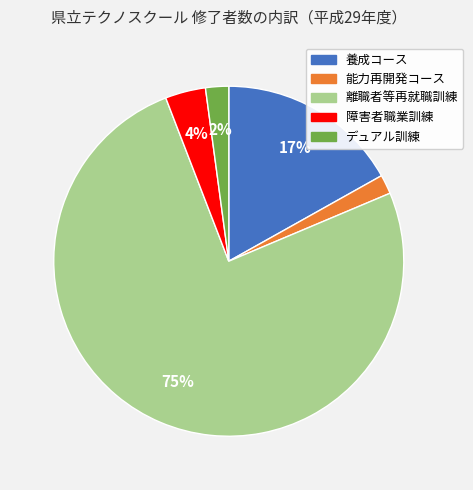

To the nearest percent, what is the difference between the デュアル訓練 and 養成コース slice percentages?

15%